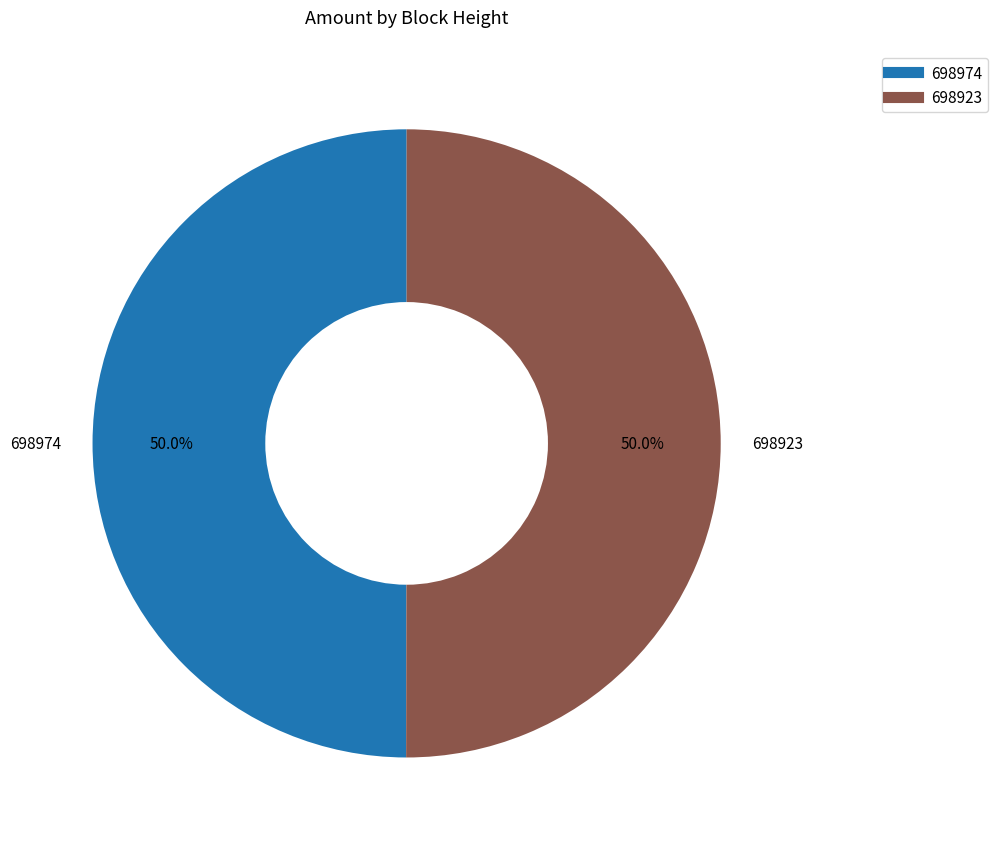

Is it true that 698923 is 50% of the pie?

True